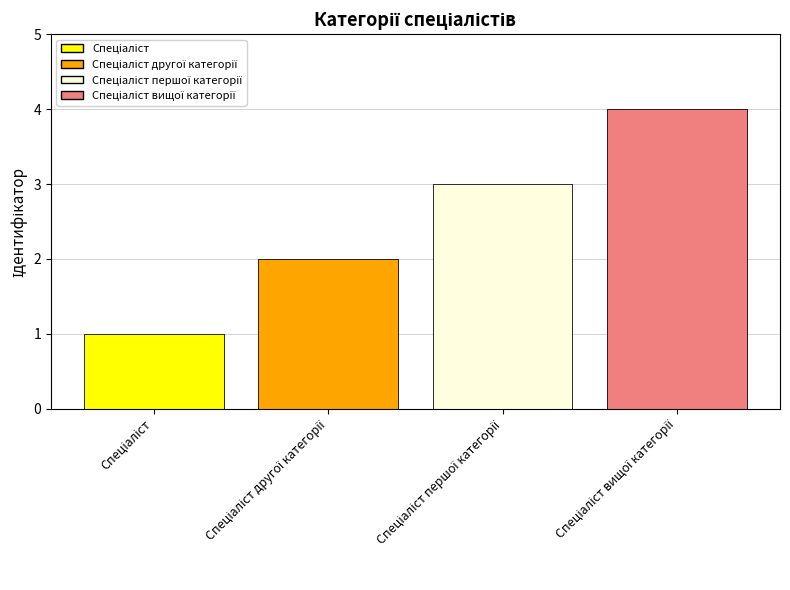

Count the values in the range 2 to 4.

3